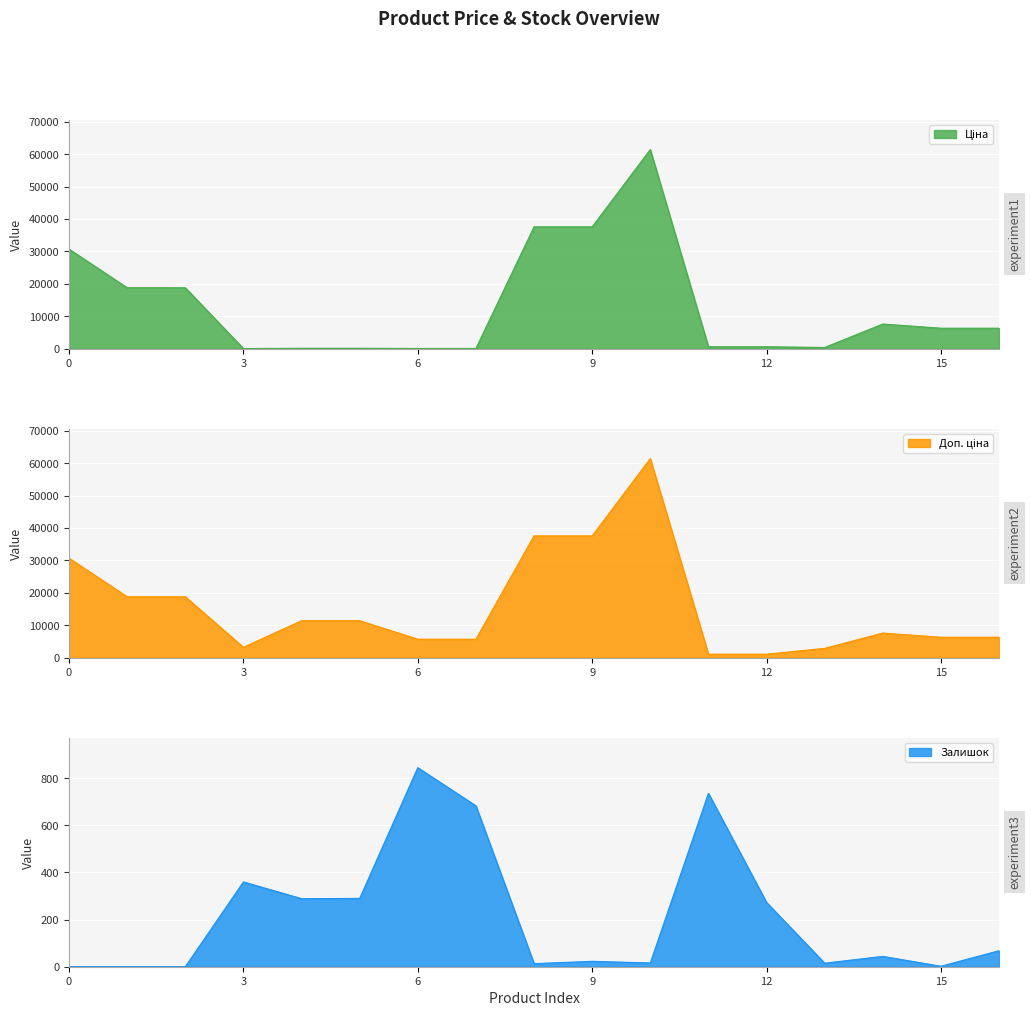

Where do Залишок and Ціна first cross each other?

Залишок and 3